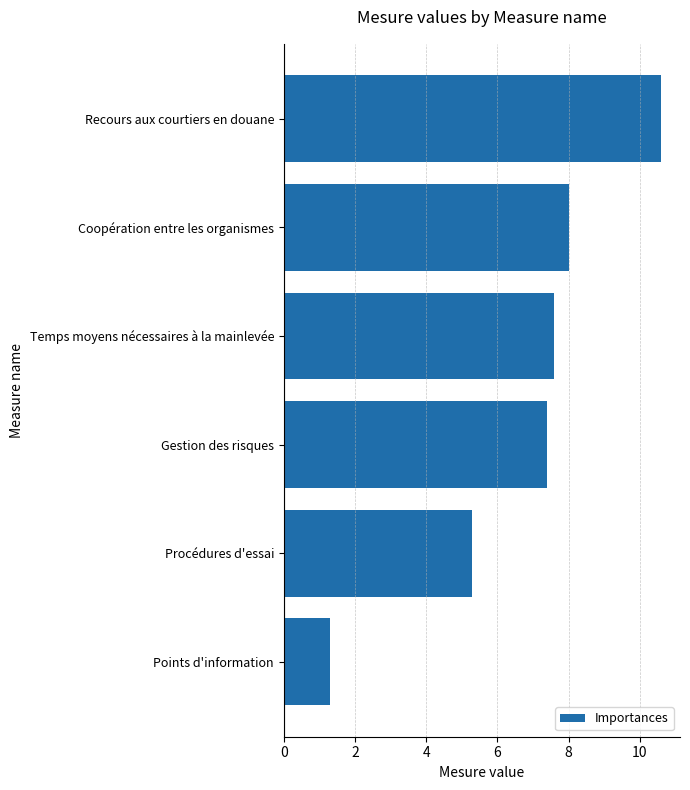

Between Points d'information and Gestion des risques, which is larger?

Gestion des risques